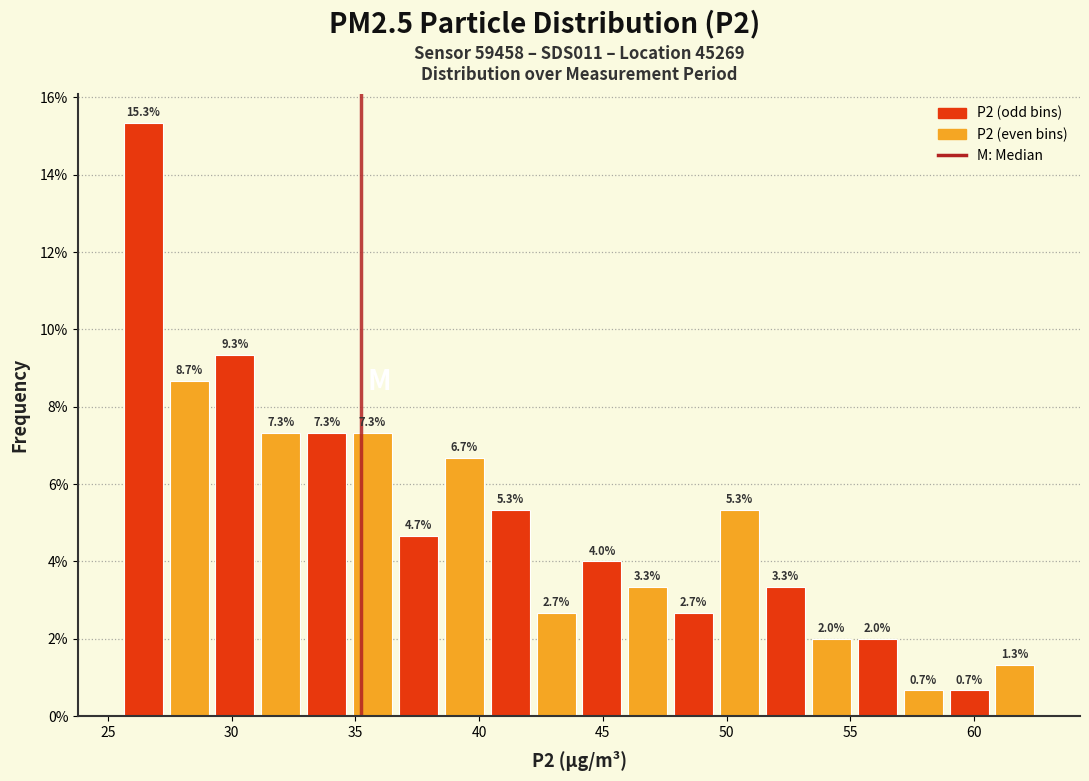

Read against the x-axis, roughly where is the centre of the tallest bar?

26.5